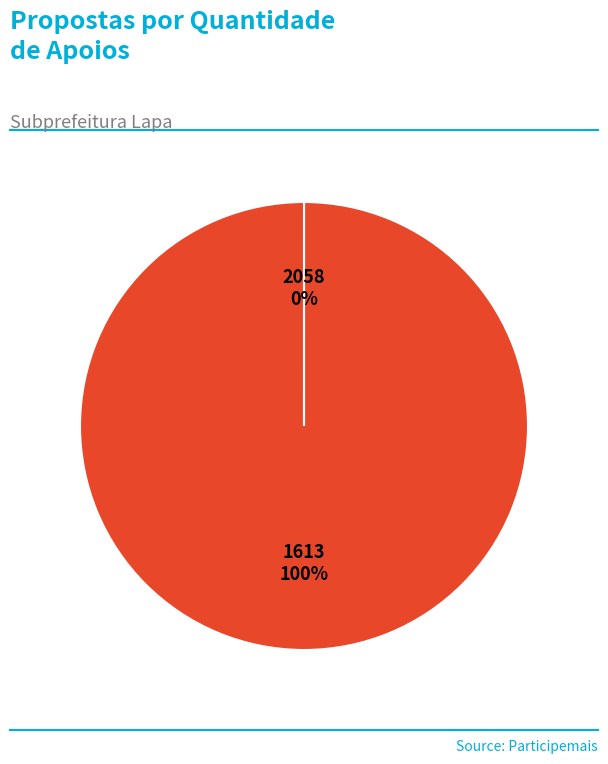

Is there a majority slice in this chart?

Yes